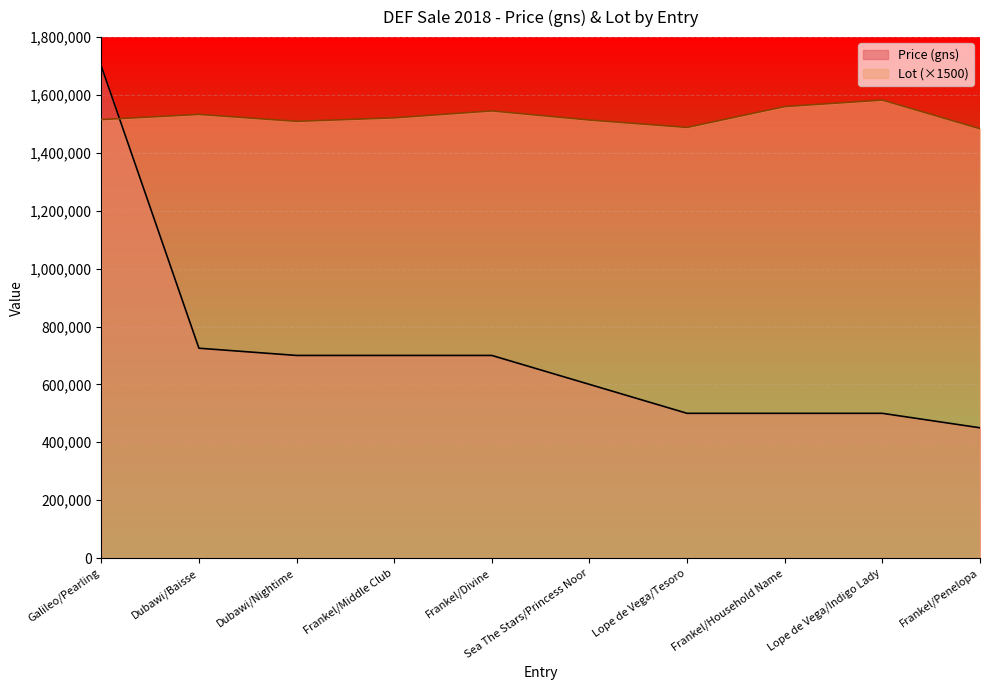

True or false: Lot has a value of 434289 at Galileo/Pearling.

False